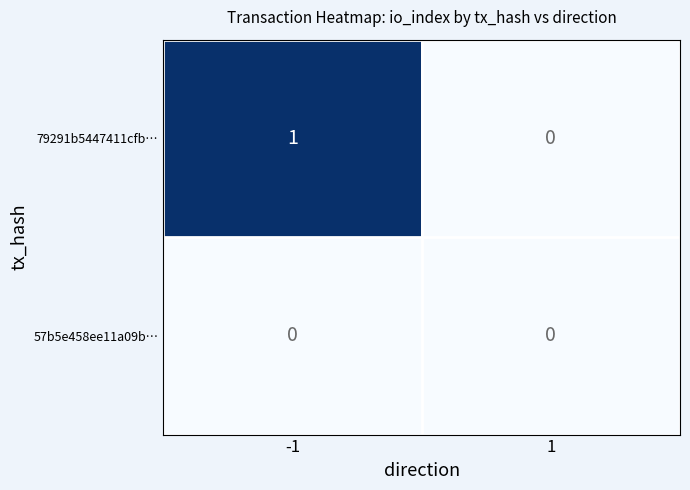

Reading right to left, transcribe all the data shown in this chart.

79291b5447411cfb…: 1=0	-1=1
57b5e458ee11a09b…: 1=0	-1=0